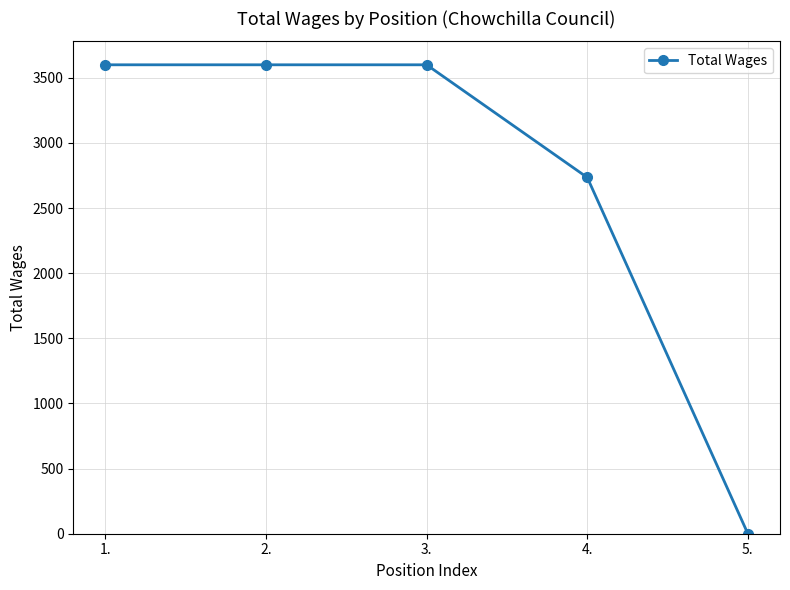

The chart shows a value of 1287 at 4.. True or false?

False